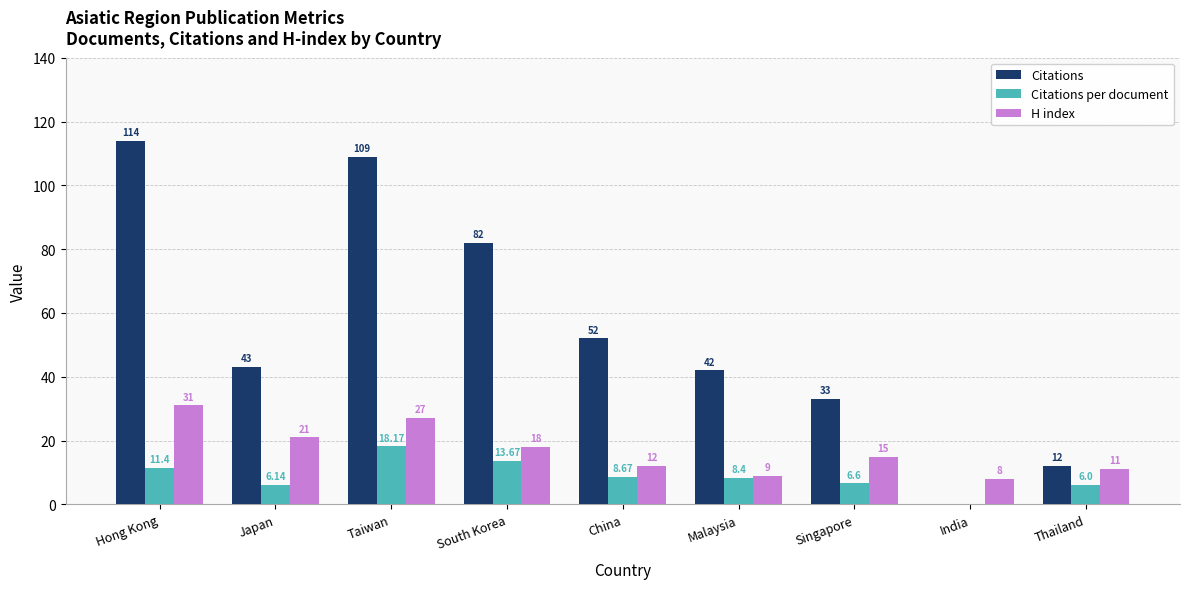

What is the sum of the H index values at India and Taiwan?

35.0